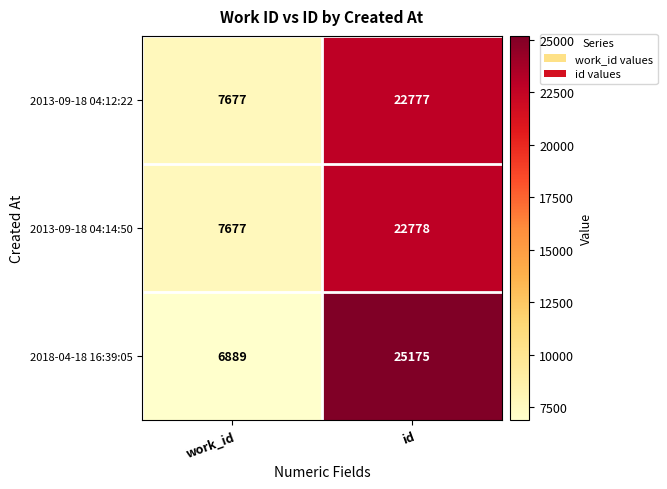

At which category is the sum across all series the highest?

id